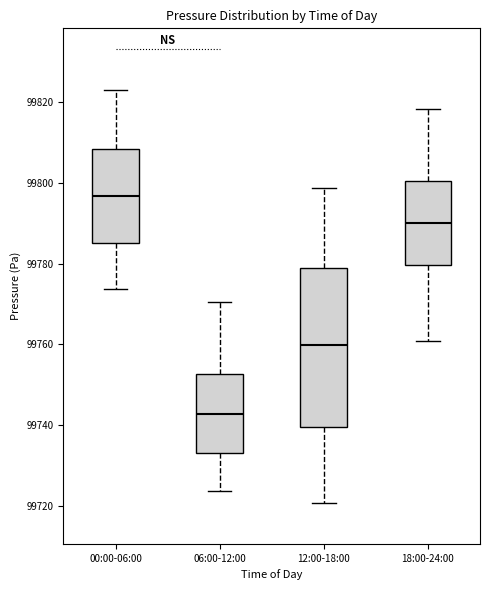

Which box's median line is the lowest?

06:00-12:00